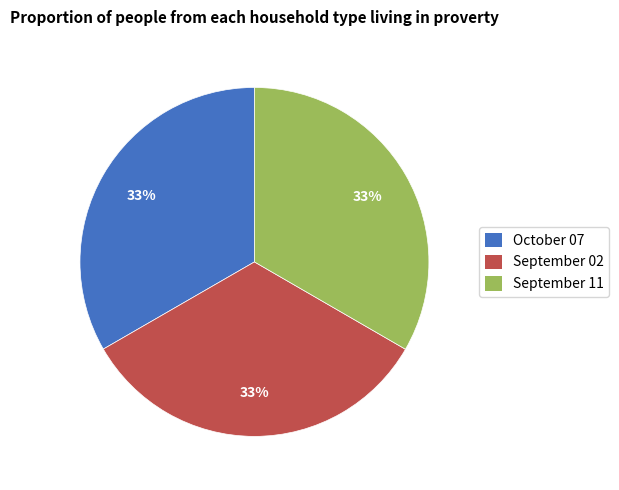

Is September 11 the majority of the pie?

No